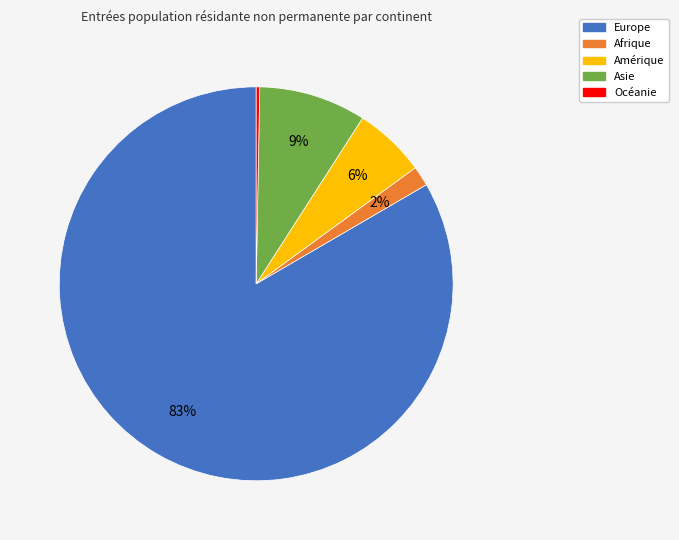

What is the majority slice?

Europe